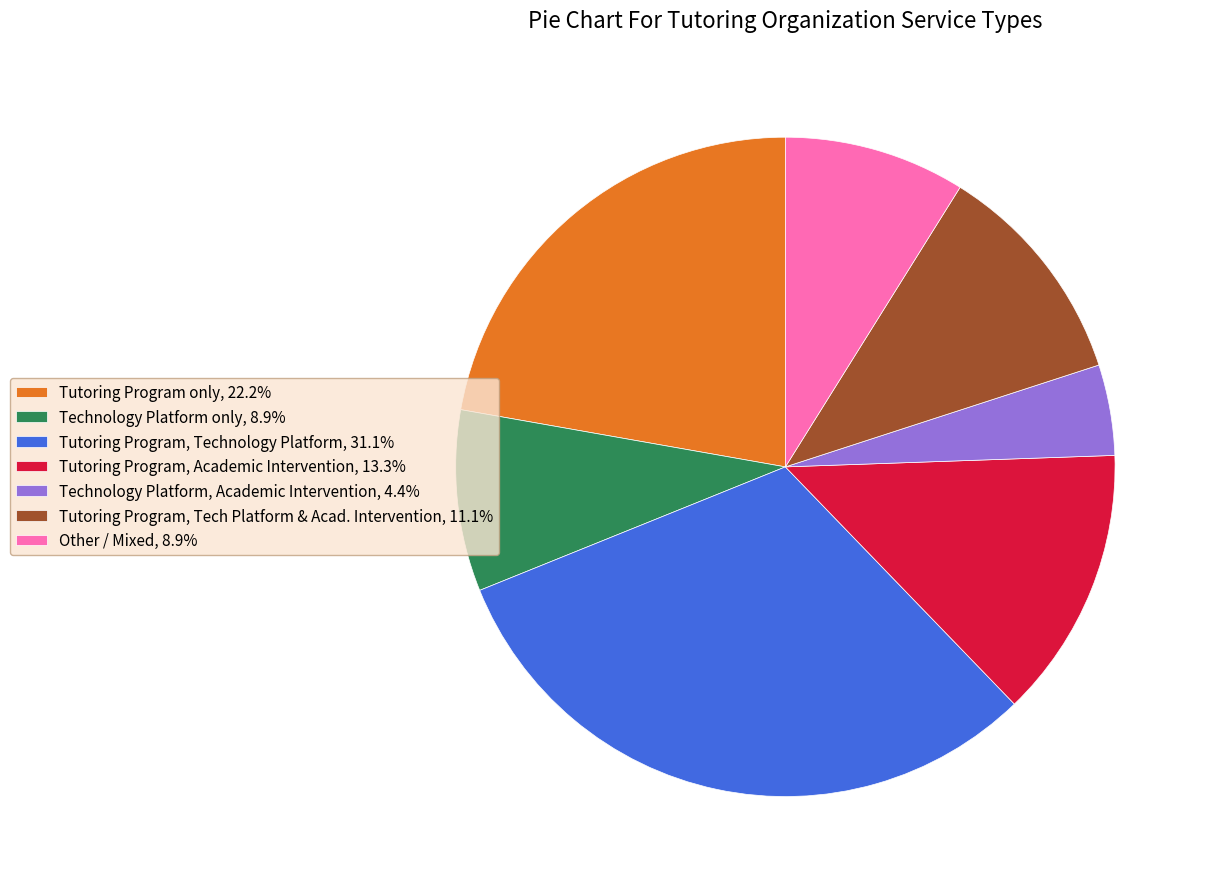

Is the sum of Technology Platform, Academic Intervention, 4.4% and Tutoring Program, Academic Intervention, 13.3% greater than half?

No